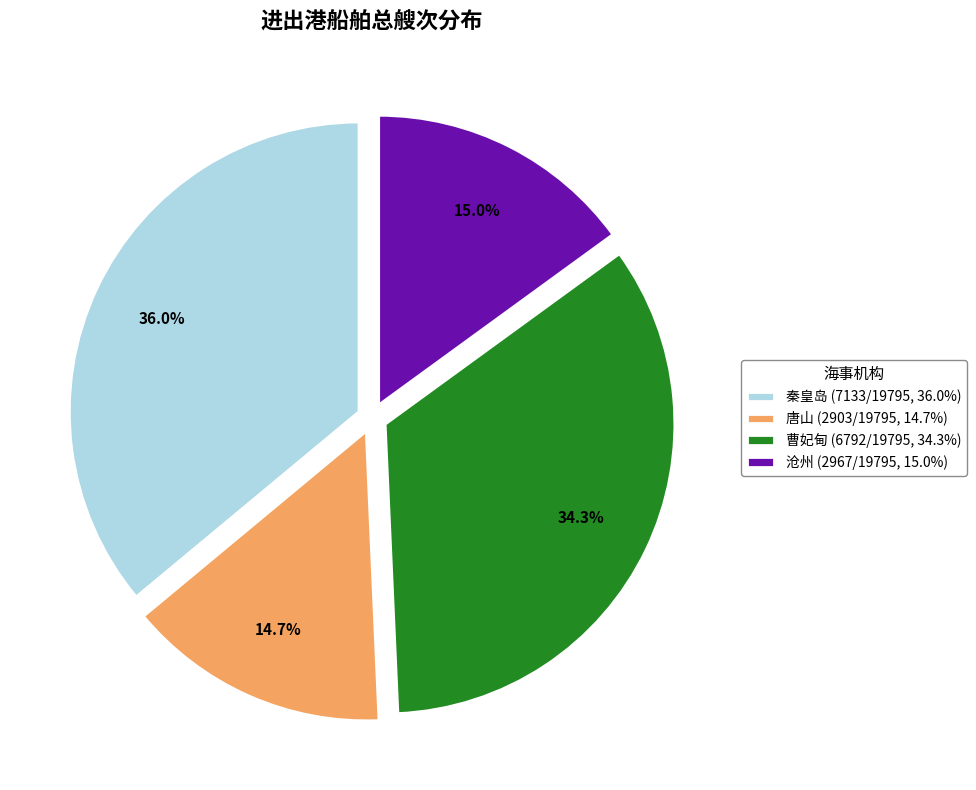

How many segments does this pie chart have?

4